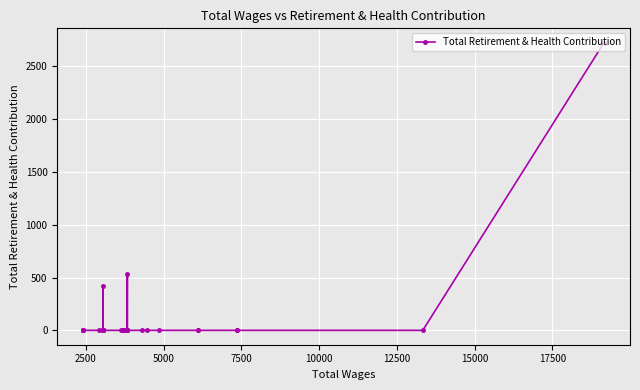

What is the maximum value shown in the chart?

2724